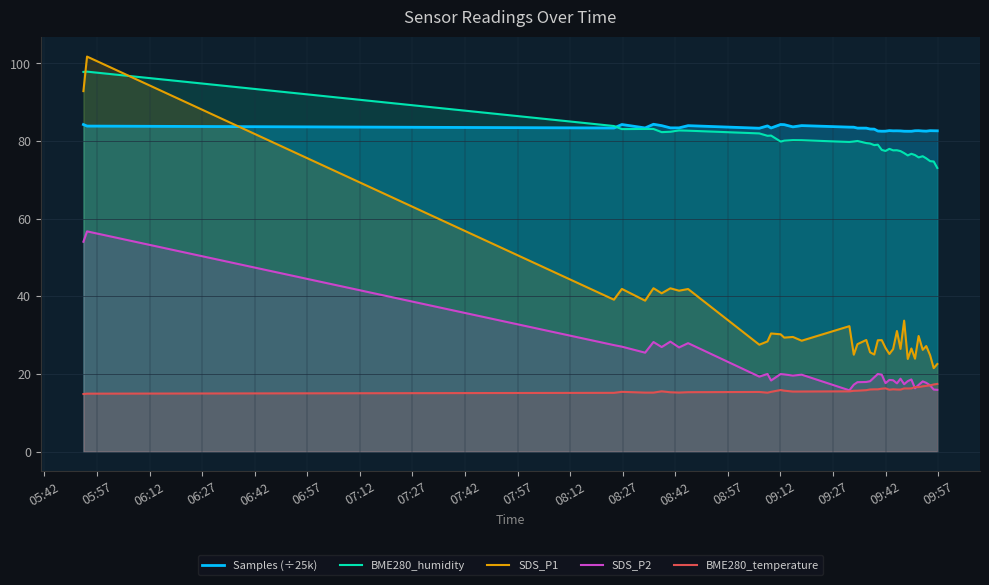

Which series has the largest total across all categories?

Samples (÷25k)